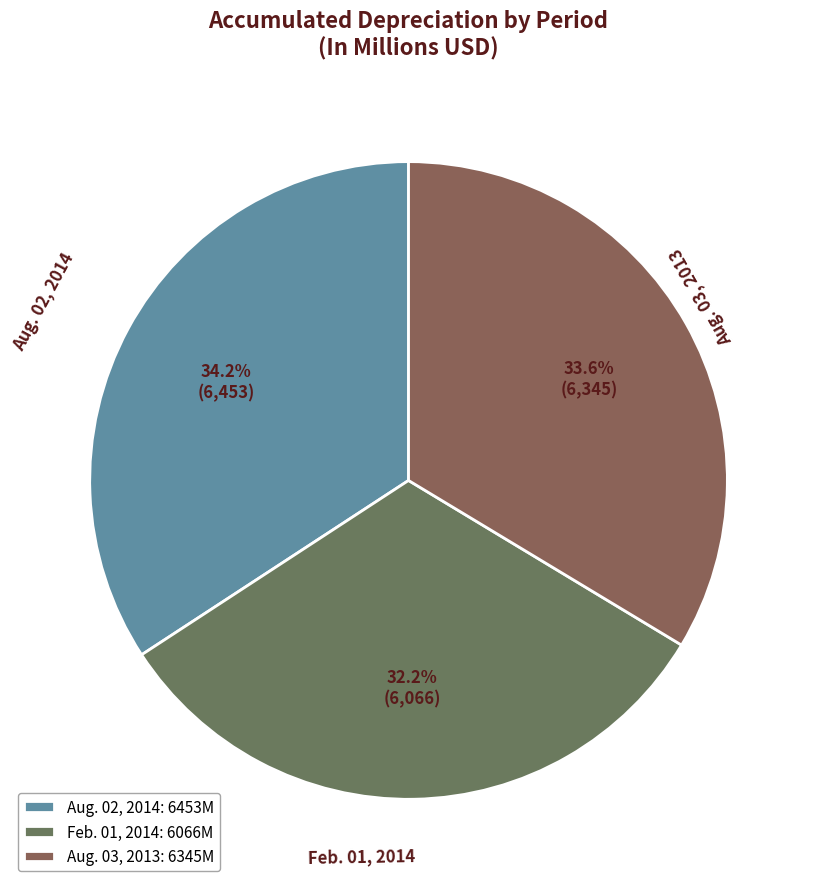

How many slices are in this pie chart?

3